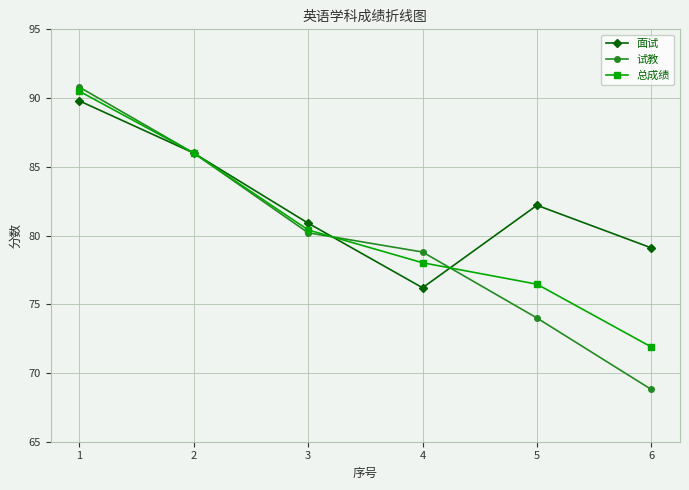

Which series has the largest range (max minus min)?

试教